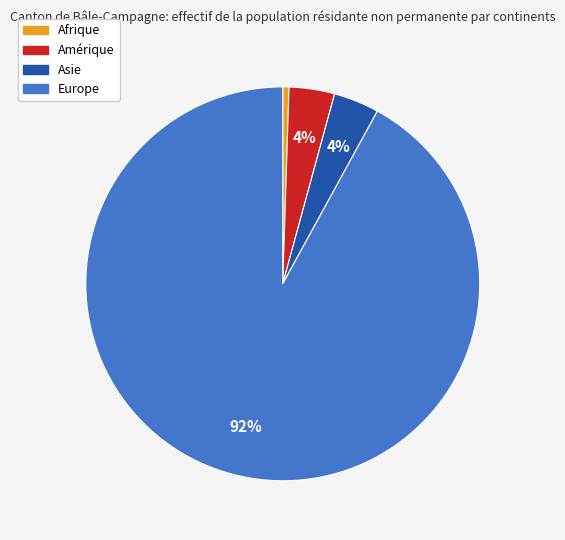

What is the largest slice in the pie chart?

Europe